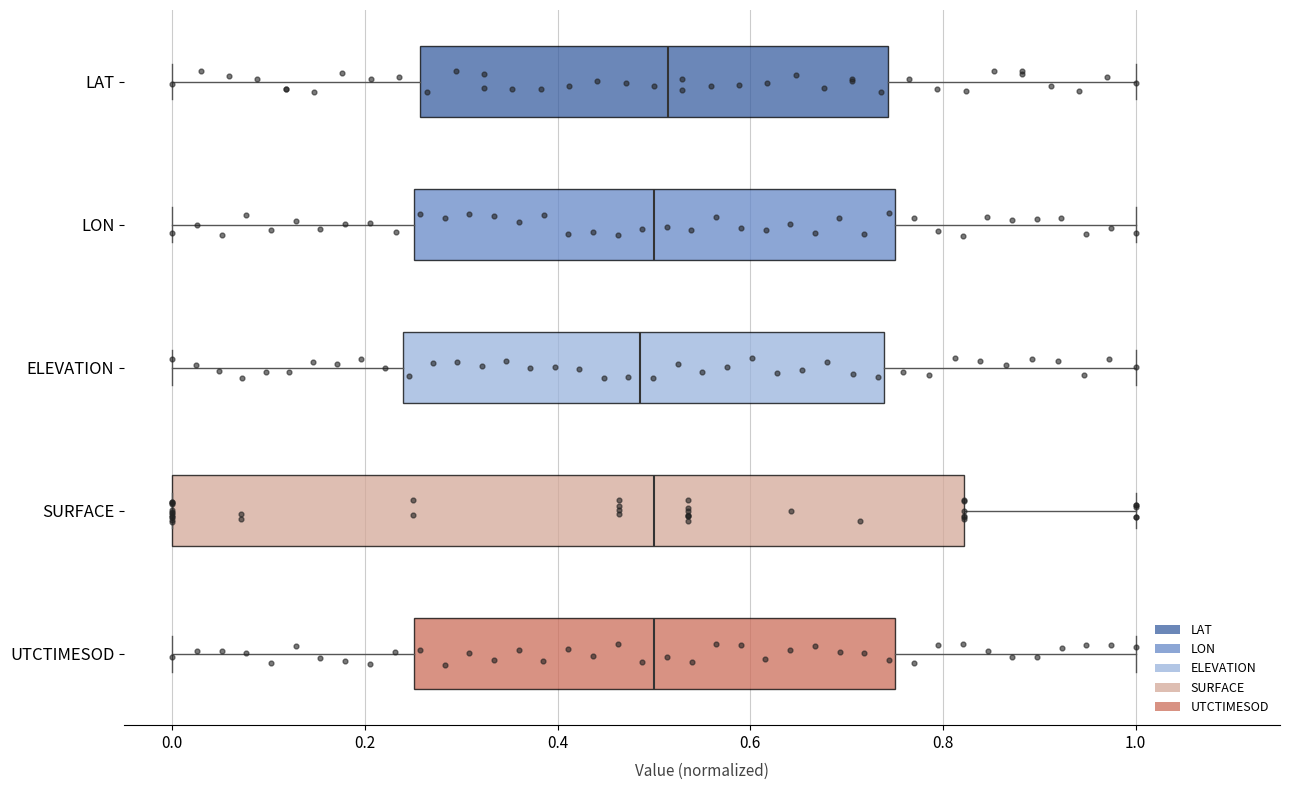

Reading bottom to top, transcribe this box plot: for each box, give where its median line is, the range the box spans, and where its two whiskers end, as read against the x-axis. The values are not printed on the chart, so give them approximately, as read against the axis.

UTCTIMESOD: median 0.50, box 0.26 to 0.76, whiskers 0.00 to 1.00
SURFACE: median 0.50, box 0.00 to 0.82, whiskers 0.00 to 1.00
ELEVATION: median 0.48, box 0.24 to 0.74, whiskers 0.00 to 1.00
LON: median 0.50, box 0.26 to 0.76, whiskers 0.00 to 1.00
LAT: median 0.52, box 0.26 to 0.74, whiskers 0.00 to 1.00